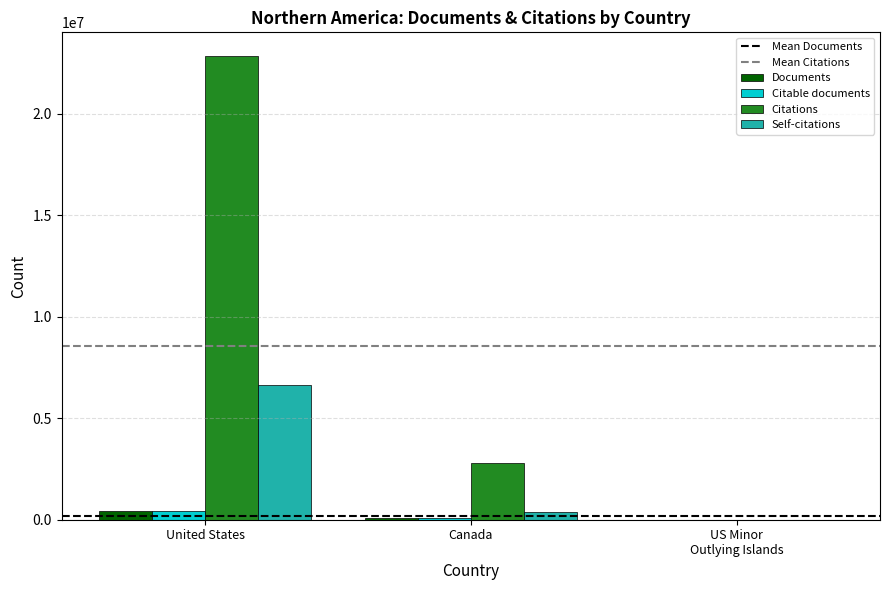

What is the greatest value displayed?

22867274